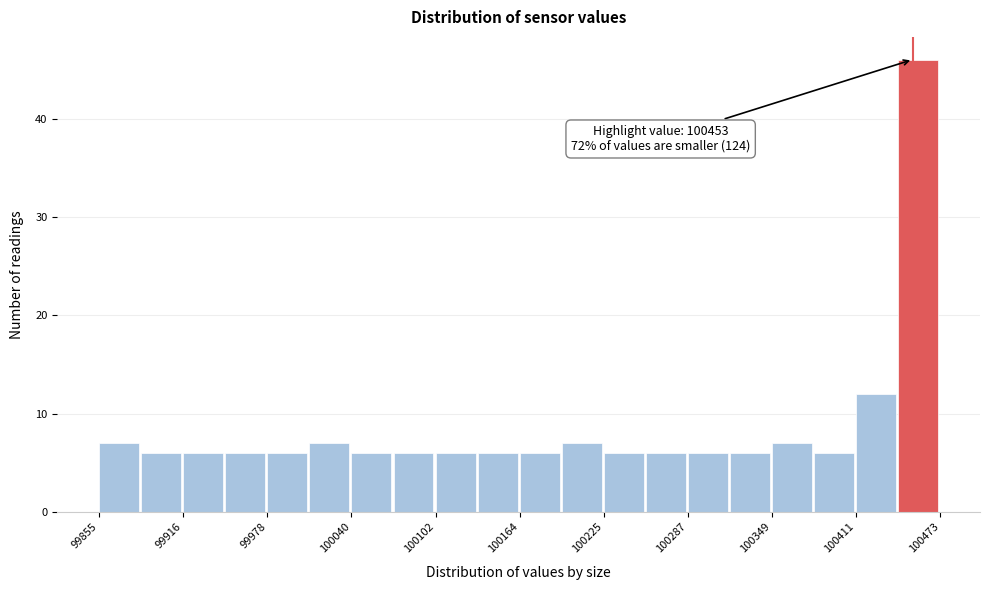

Read against the x-axis, roughly where is the centre of the tallest bar?

100460